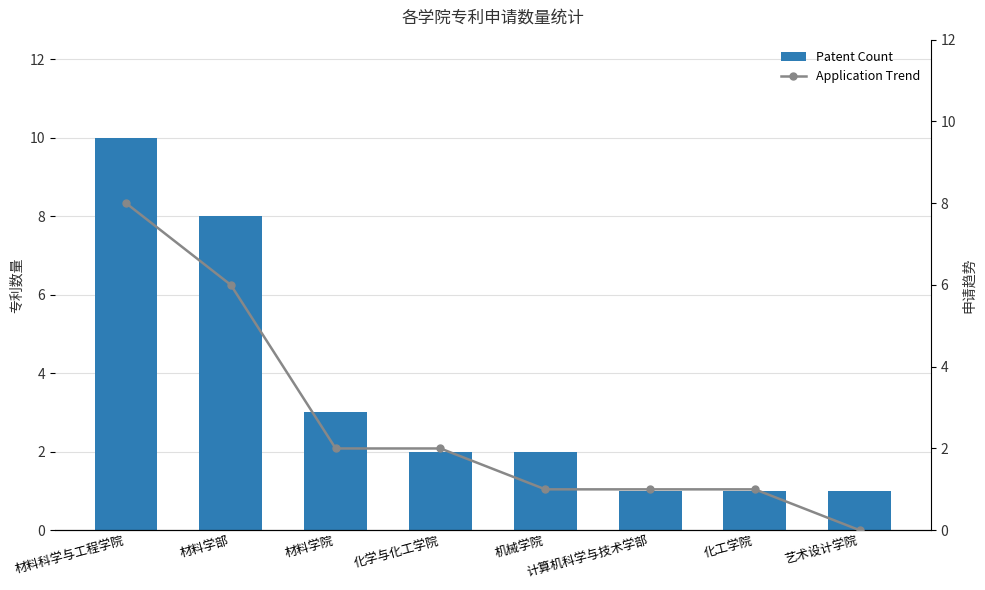

Rank the series by their average value, from highest to lowest.

Patent Count, Application Trend